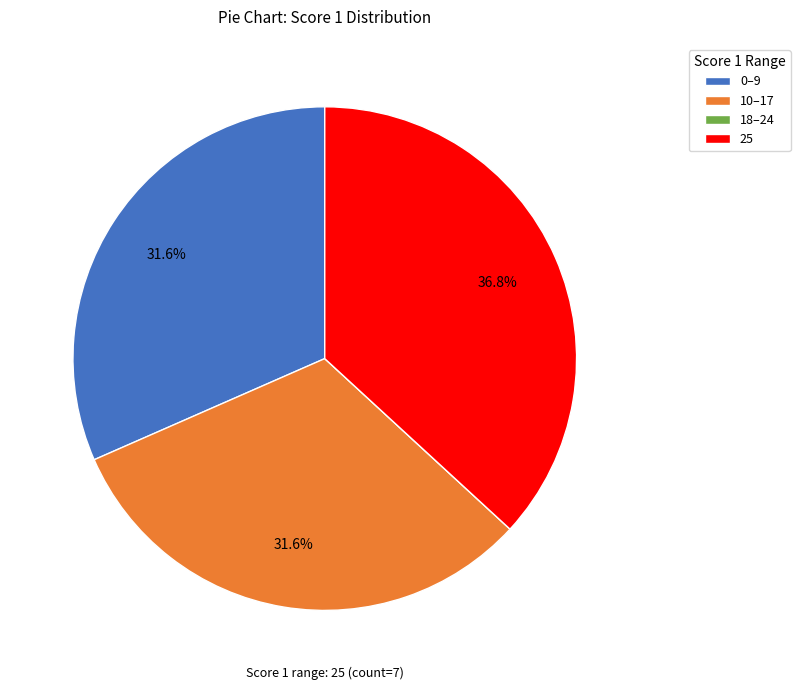

Does any single category account for the majority?

No